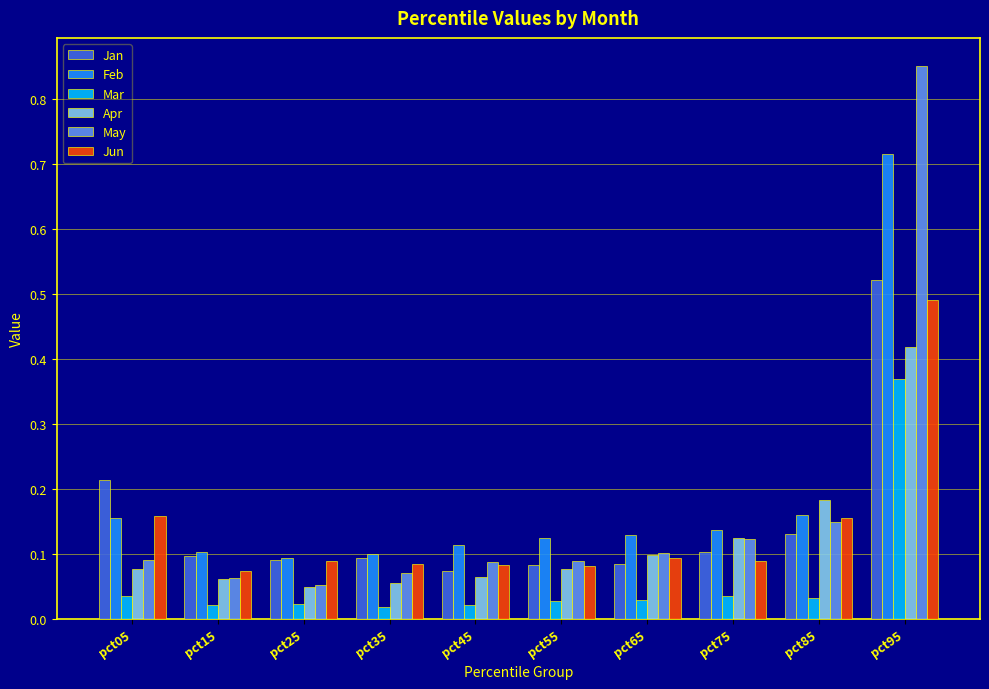

True or false: May has a value of 0.2 at pct65.

False